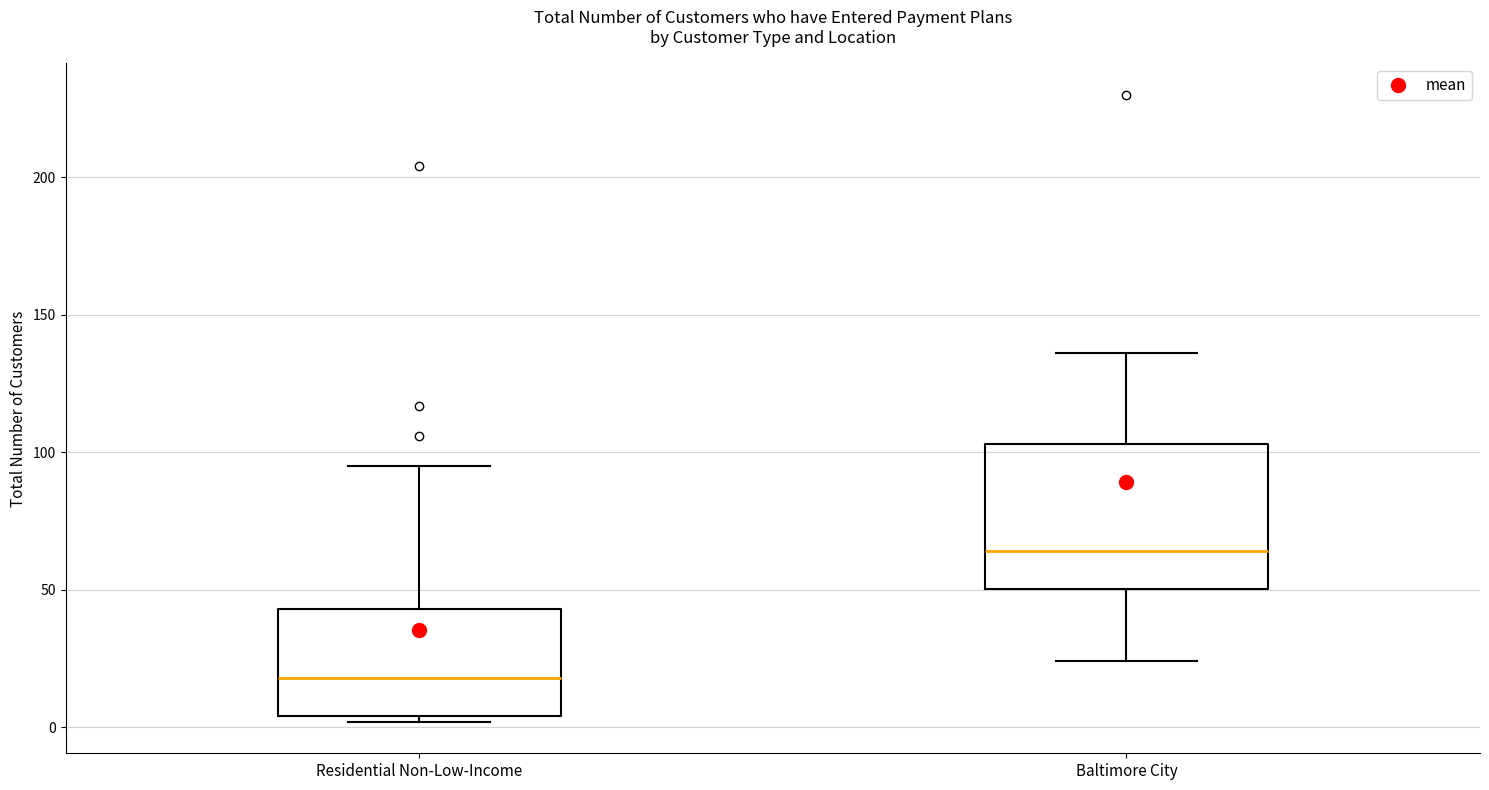

Where is the upper edge of the box for Residential Non-Low-Income on the y-axis? The values are not printed on the chart, so give them approximately, as read against the axis.

45